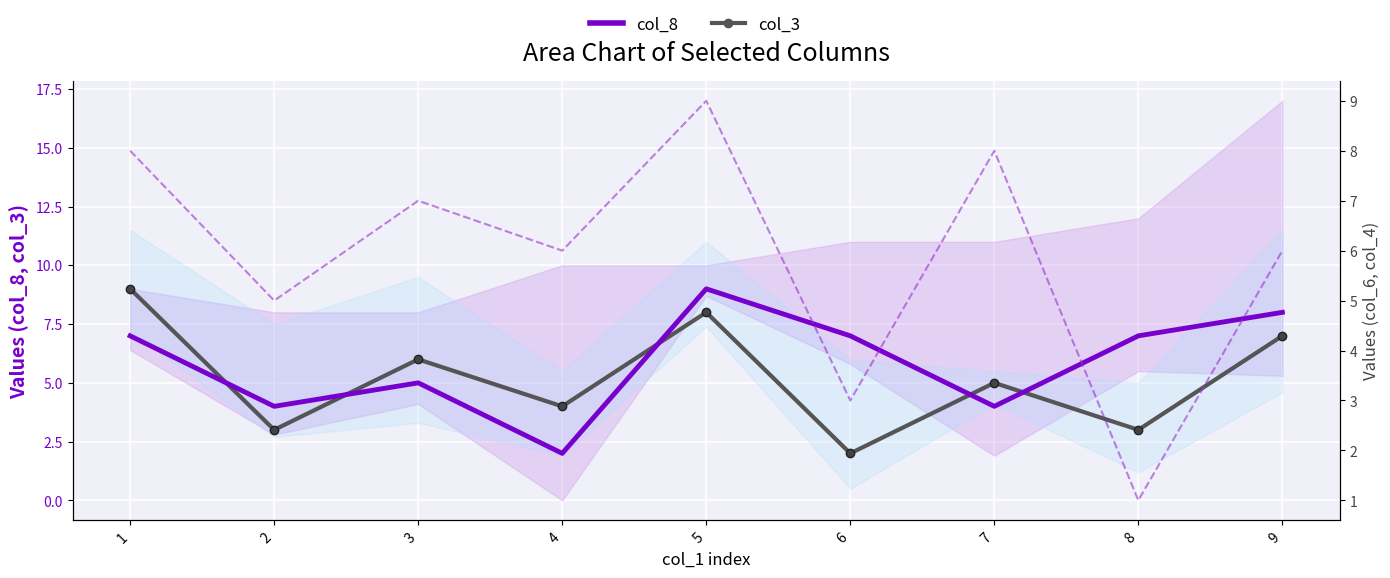

What is the sum of all col_3 values?

47